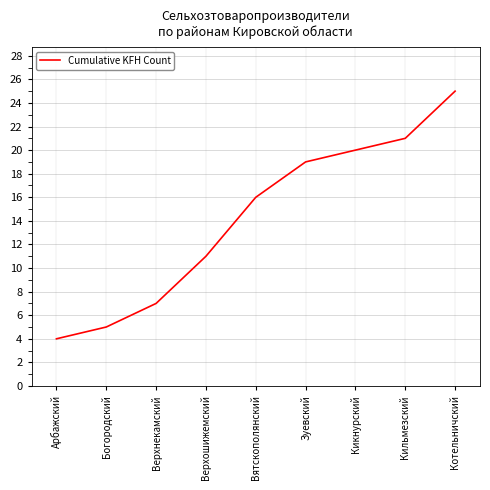

The chart shows a value of 22 at Вятскополянский. True or false?

False